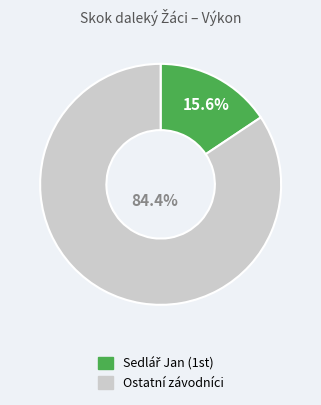

Does any single category account for the majority?

Yes